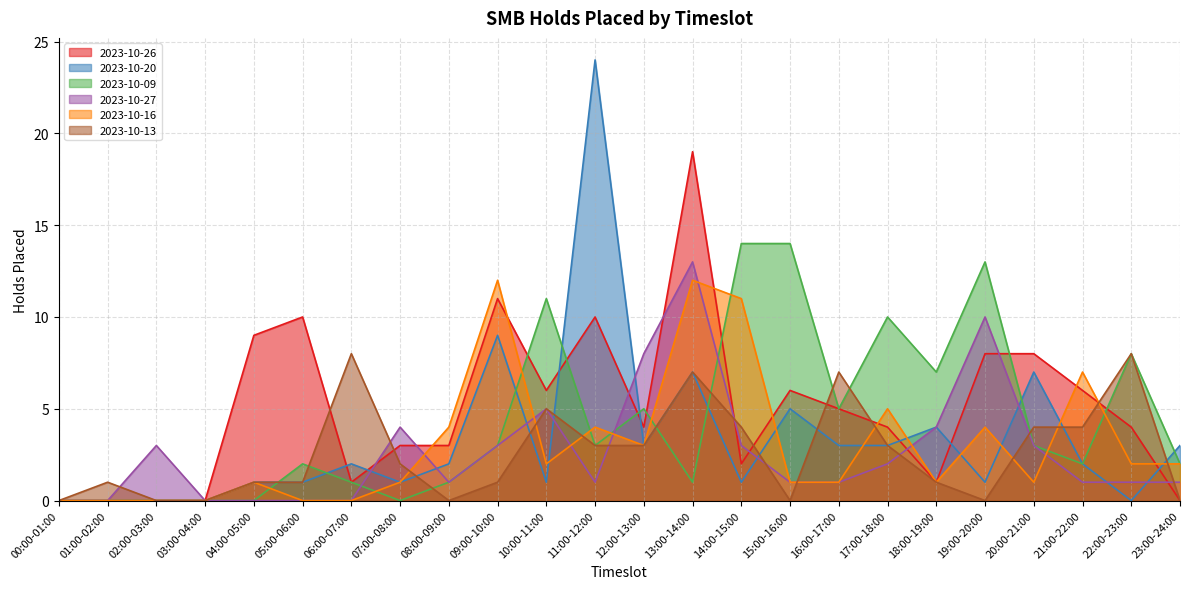

True or false: 2023-10-09 and 2023-10-20 intersect in this chart.

True